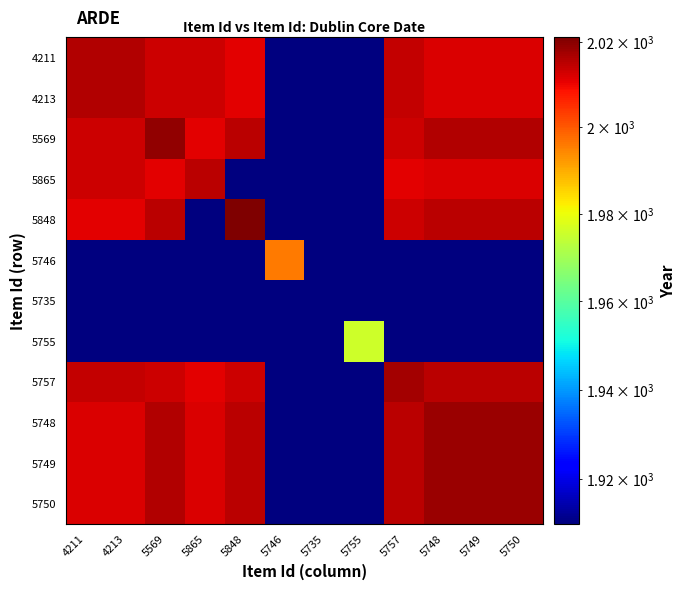

Reading left to right, what are all the values shown in this chart?

4211: 4211=2016	4213=2016	5569=2013	5865=2013	5848=2011	5746=1	5735=1	5755=1	5757=2014	5748=2012	5749=2012	5750=2012
4213: 4211=2016	4213=2016	5569=2013	5865=2013	5848=2011	5746=1	5735=1	5755=1	5757=2014	5748=2012	5749=2012	5750=2012
5569: 4211=2013	4213=2013	5569=2019	5865=2011	5848=2015	5746=1	5735=1	5755=1	5757=2013	5748=2016	5749=2016	5750=2016
5865: 4211=2013	4213=2013	5569=2011	5865=2015	5848=1	5746=1	5735=1	5755=1	5757=2011	5748=2012	5749=2012	5750=2012
5848: 4211=2011	4213=2011	5569=2015	5865=1	5848=2021	5746=1	5735=1	5755=1	5757=2013	5748=2015	5749=2015	5750=2015
5746: 4211=1	4213=1	5569=1	5865=1	5848=1	5746=1996	5735=1	5755=1	5757=1	5748=1	5749=1	5750=1
5735: 4211=1	4213=1	5569=1	5865=1	5848=1	5746=1	5735=1910	5755=1	5757=1	5748=1	5749=1	5750=1
5755: 4211=1	4213=1	5569=1	5865=1	5848=1	5746=1	5735=1	5755=1976	5757=1	5748=1	5749=1	5750=1
5757: 4211=2014	4213=2014	5569=2013	5865=2011	5848=2013	5746=1	5735=1	5755=1	5757=2017	5748=2015	5749=2015	5750=2015
5748: 4211=2012	4213=2012	5569=2016	5865=2012	5848=2015	5746=1	5735=1	5755=1	5757=2015	5748=2018	5749=2018	5750=2018
5749: 4211=2012	4213=2012	5569=2016	5865=2012	5848=2015	5746=1	5735=1	5755=1	5757=2015	5748=2018	5749=2018	5750=2018
5750: 4211=2012	4213=2012	5569=2016	5865=2012	5848=2015	5746=1	5735=1	5755=1	5757=2015	5748=2018	5749=2018	5750=2018